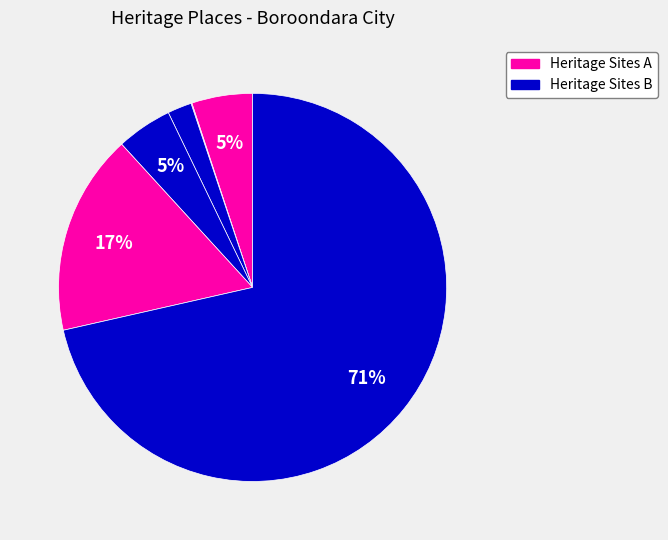

How many segments does this pie chart have?

6